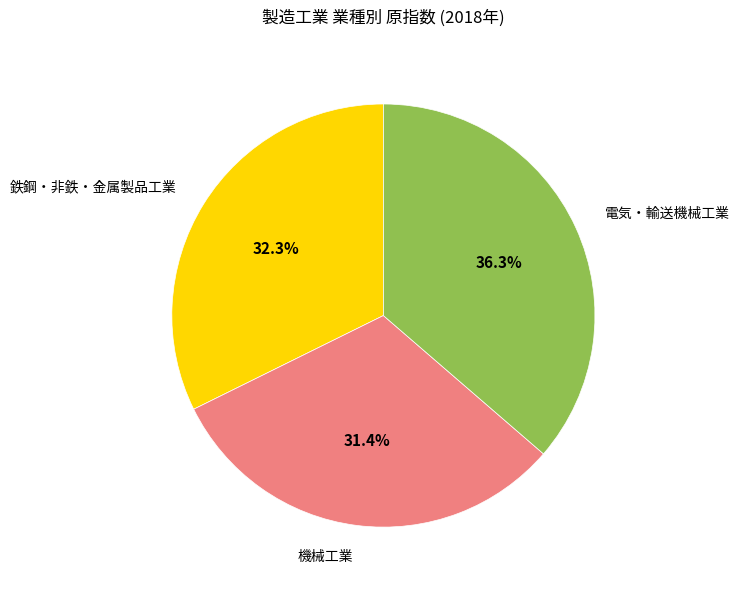

Rank the categories by value from highest to lowest.

電気・輸送機械工業, 鉄鋼・非鉄・金属製品工業, 機械工業